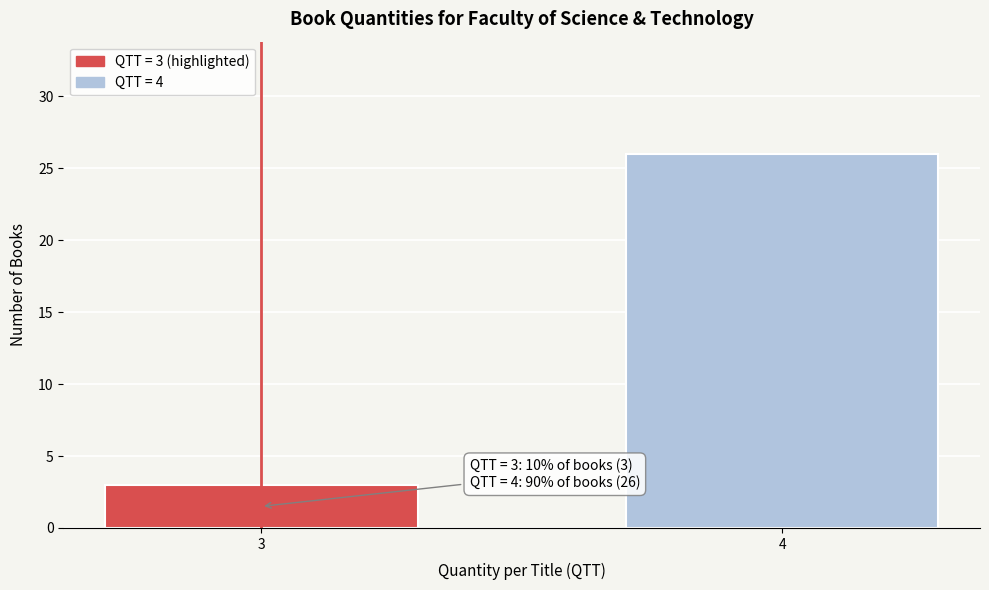

Reading left to right, list all the values displayed in this chart.

3=3	4=26